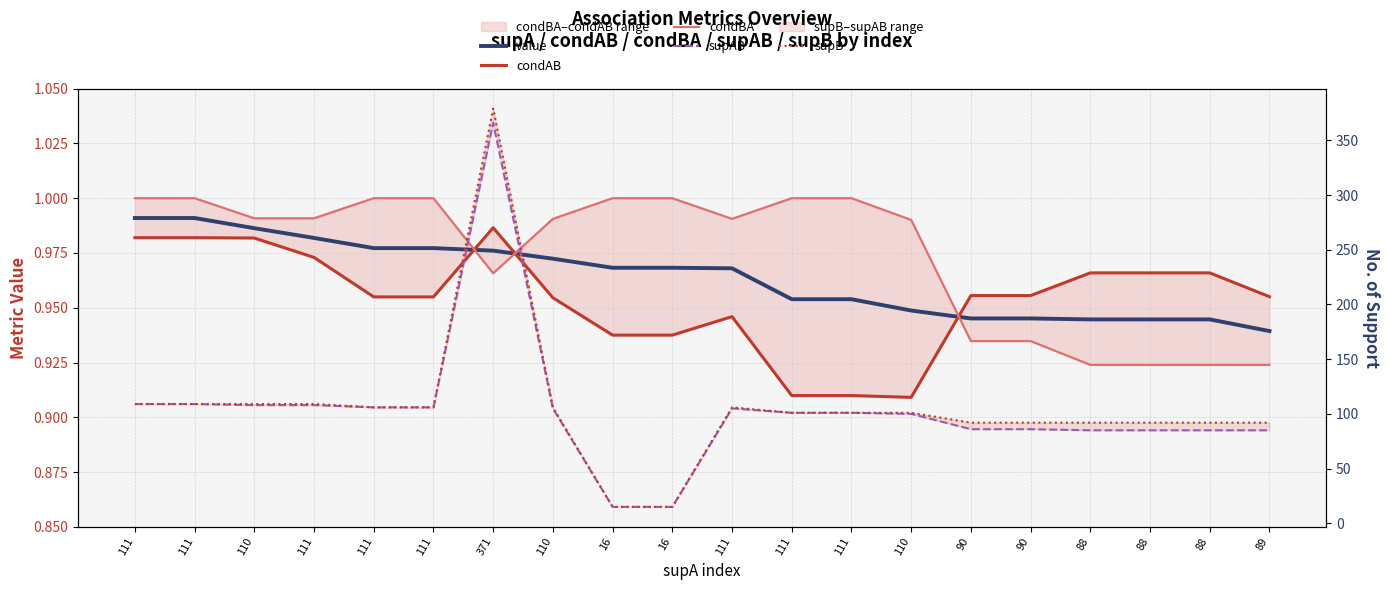

At which label is condAB closest to 0?

110